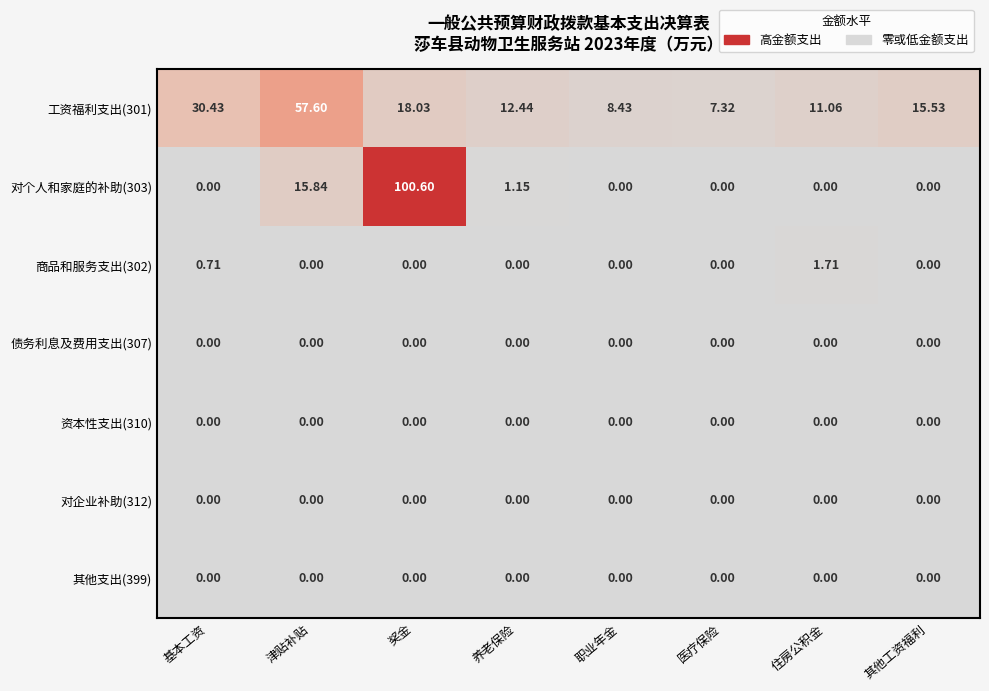

Rank the categories by 工资福利支出(301) value from lowest to highest.

医疗保险, 职业年金, 住房公积金, 养老保险, 其他工资福利, 奖金, 基本工资, 津贴补贴